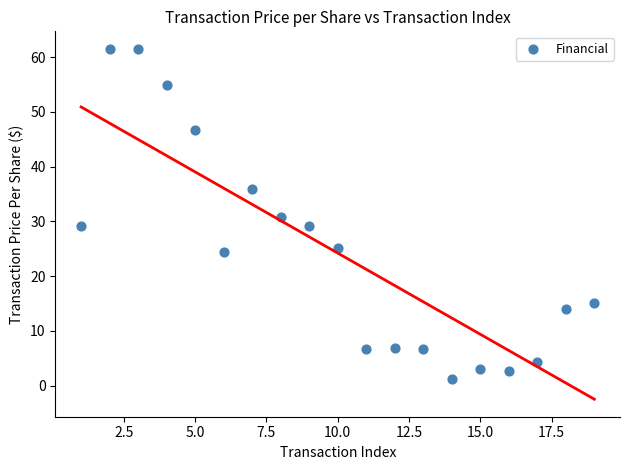

What is the range of Y values (max minus min)?

60.3